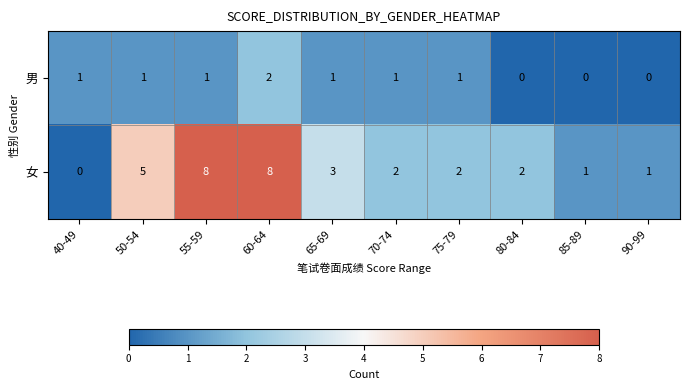

Reading right to left, what are all the values shown in this chart?

男: 90-99=0	85-89=0	80-84=0	75-79=1	70-74=1	65-69=1	60-64=2	55-59=1	50-54=1	40-49=1
女: 90-99=1	85-89=1	80-84=2	75-79=2	70-74=2	65-69=3	60-64=8	55-59=8	50-54=5	40-49=0